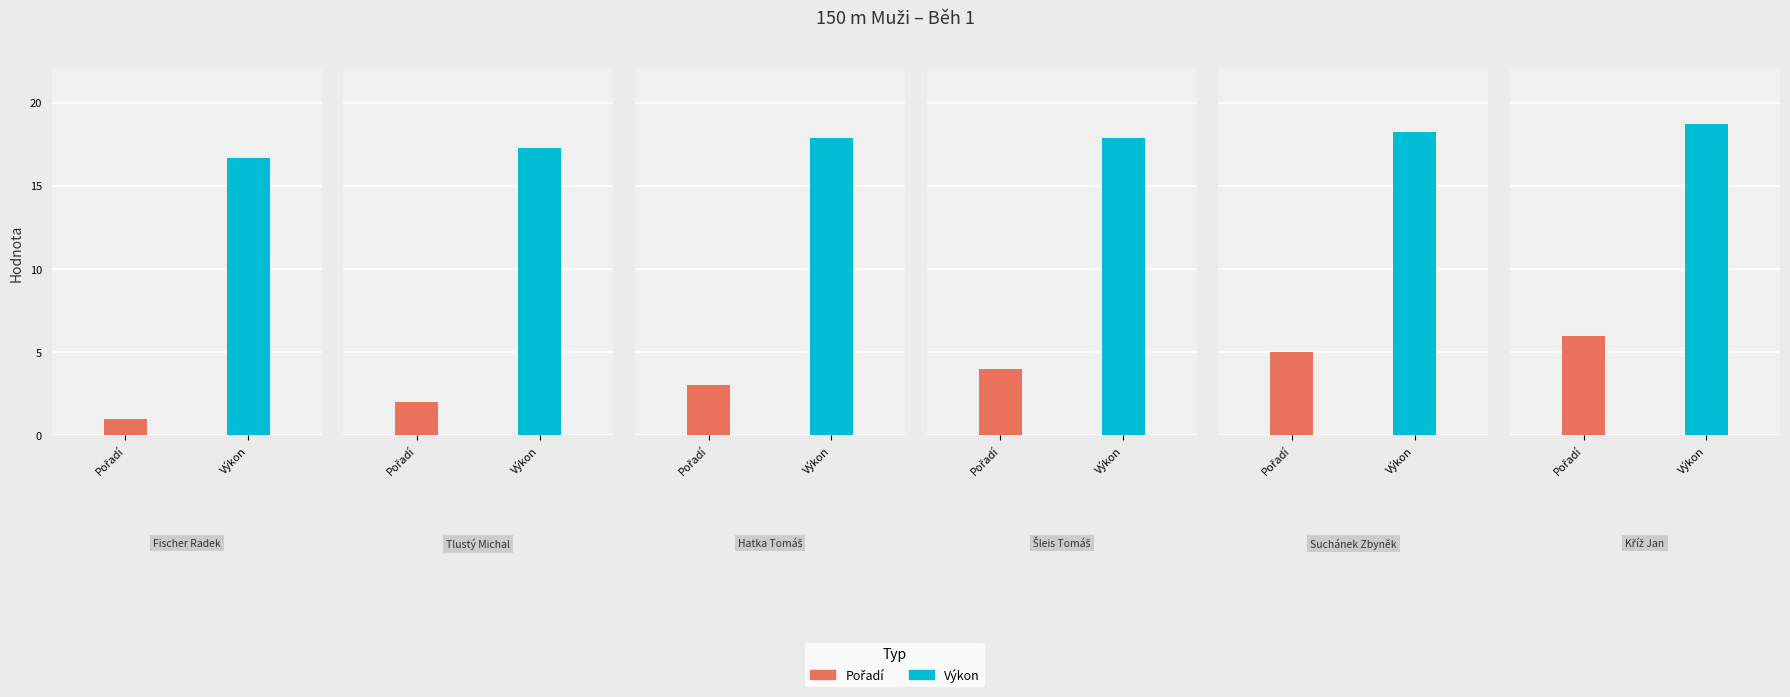

Are the bars horizontal?

No